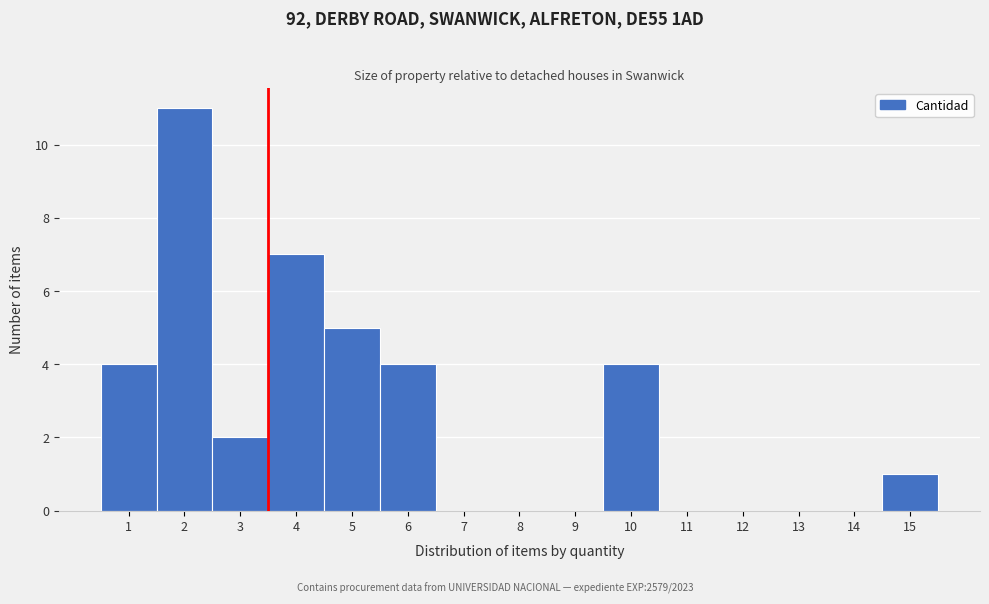

Reading right to left, what are all the values shown in this chart?

15=1	14=0	13=0	12=0	11=0	10=4	9=0	8=0	7=0	6=4	5=5	4=7	3=2	2=11	1=4